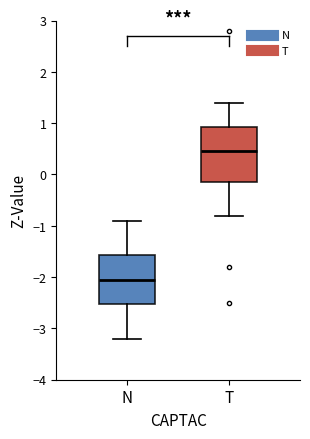

Reading left to right, read every box against the y-axis: the position of its median line, the range the box covers, and the ends of its whiskers. The values are not printed on the chart, so give them approximately, as read against the axis.

N: median -2.0, box -2.5 to -1.6, whiskers -3.2 to -0.9
T: median 0.5, box -0.1 to 0.9, whiskers -0.8 to 1.4